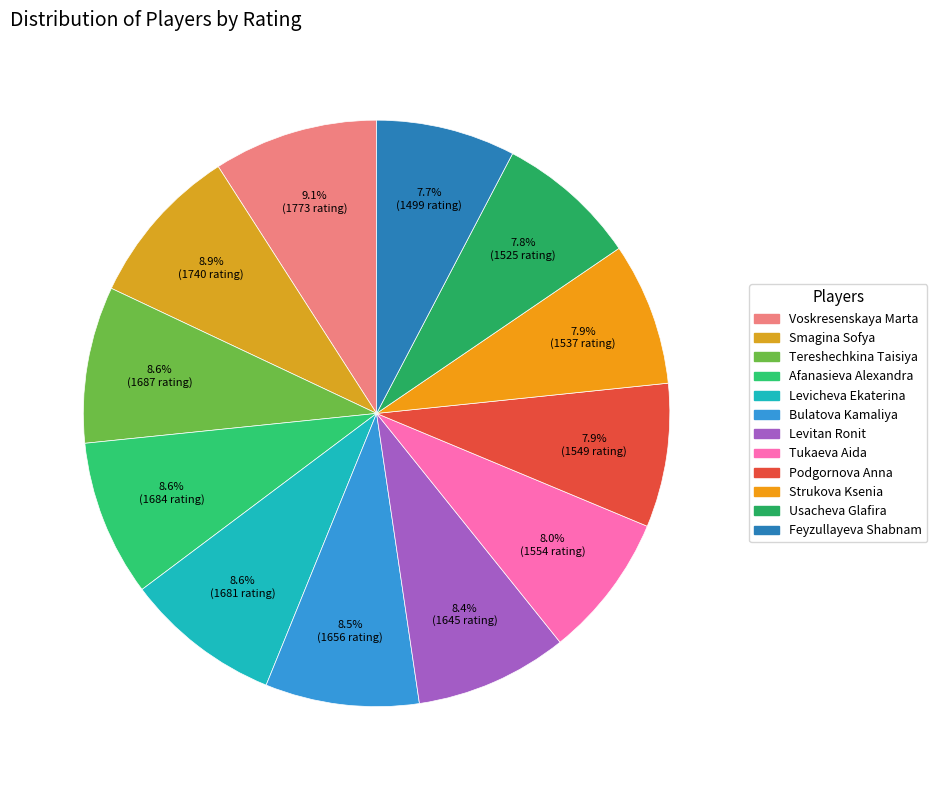

What percentage is the Smagina Sofya slice, to the nearest percent?

9%